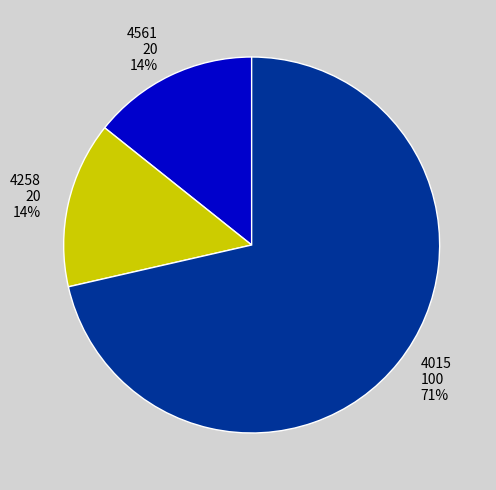

Is there a majority slice in this chart?

Yes